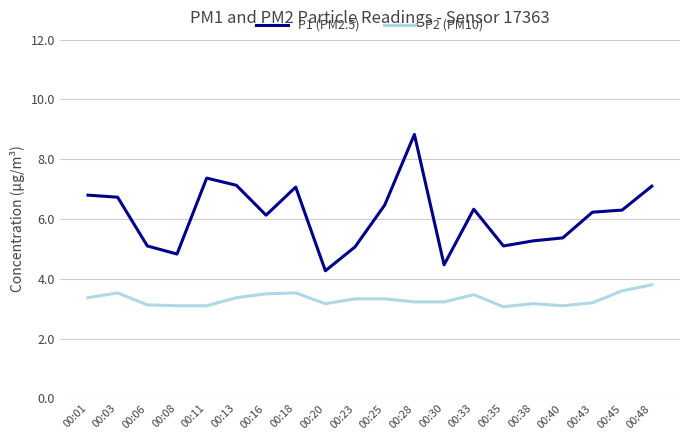

List the series in order of their overall mean, lowest first.

P2 (PM10), P1 (PM2.5)